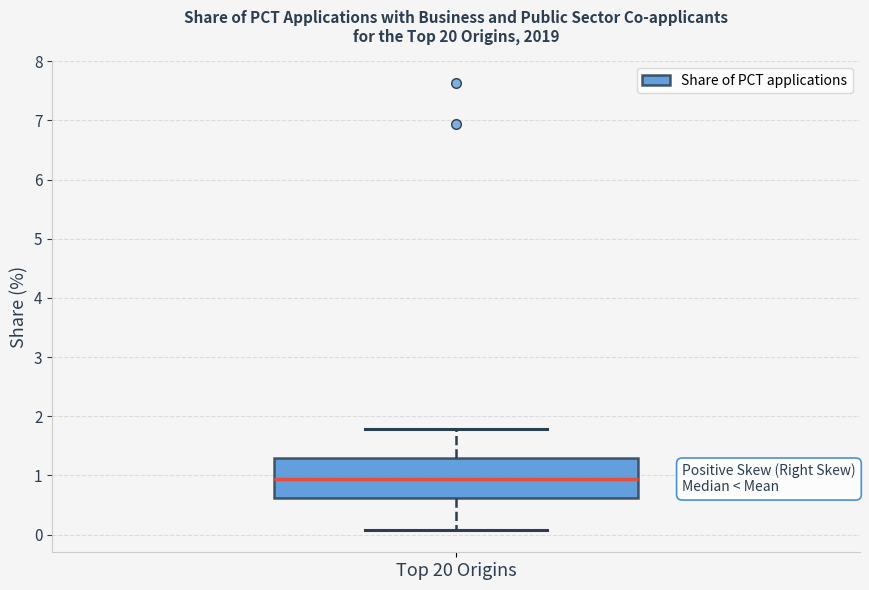

Where does the lower whisker of the box for Top 20 Origins end on the y-axis? The values are not printed on the chart, so give them approximately, as read against the axis.

0.1